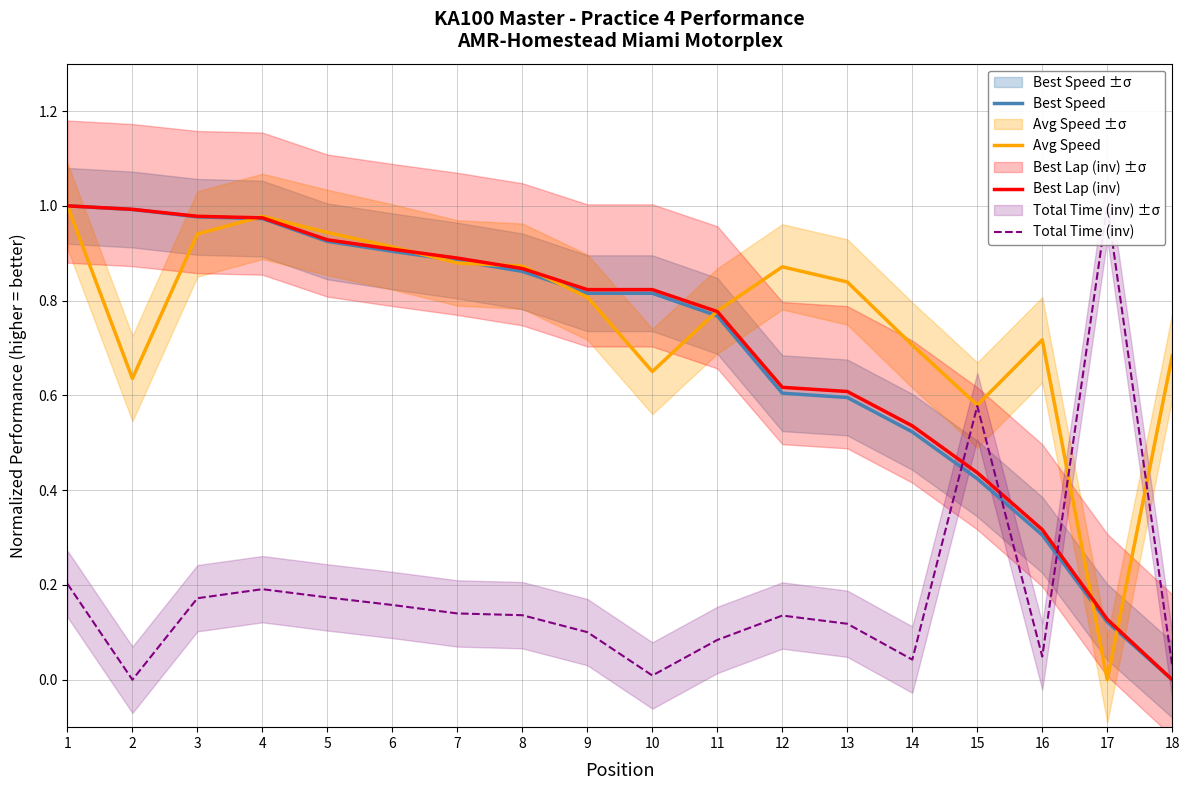

At which label is Best Lap (inv) closest to 0?

18